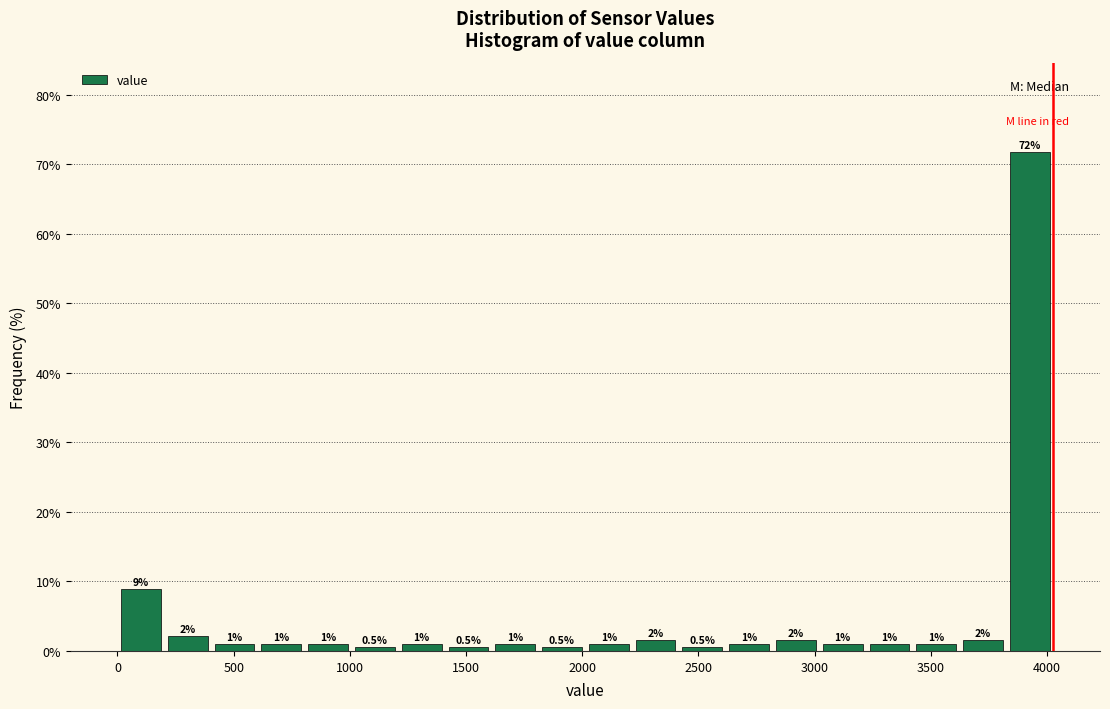

Which range on the x-axis has the tallest bar?

3850 to 4050